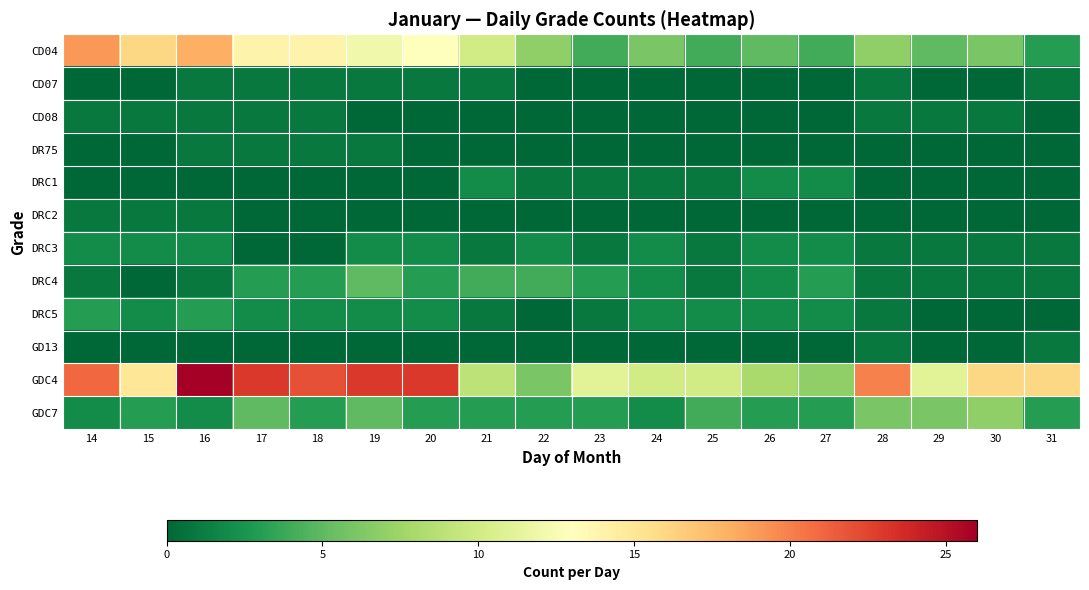

At 14, list the series in order from smallest to largest.

CD07, DR75, DRC1, GD13, CD08, DRC2, DRC4, DRC3, GDC7, DRC5, CD04, GDC4